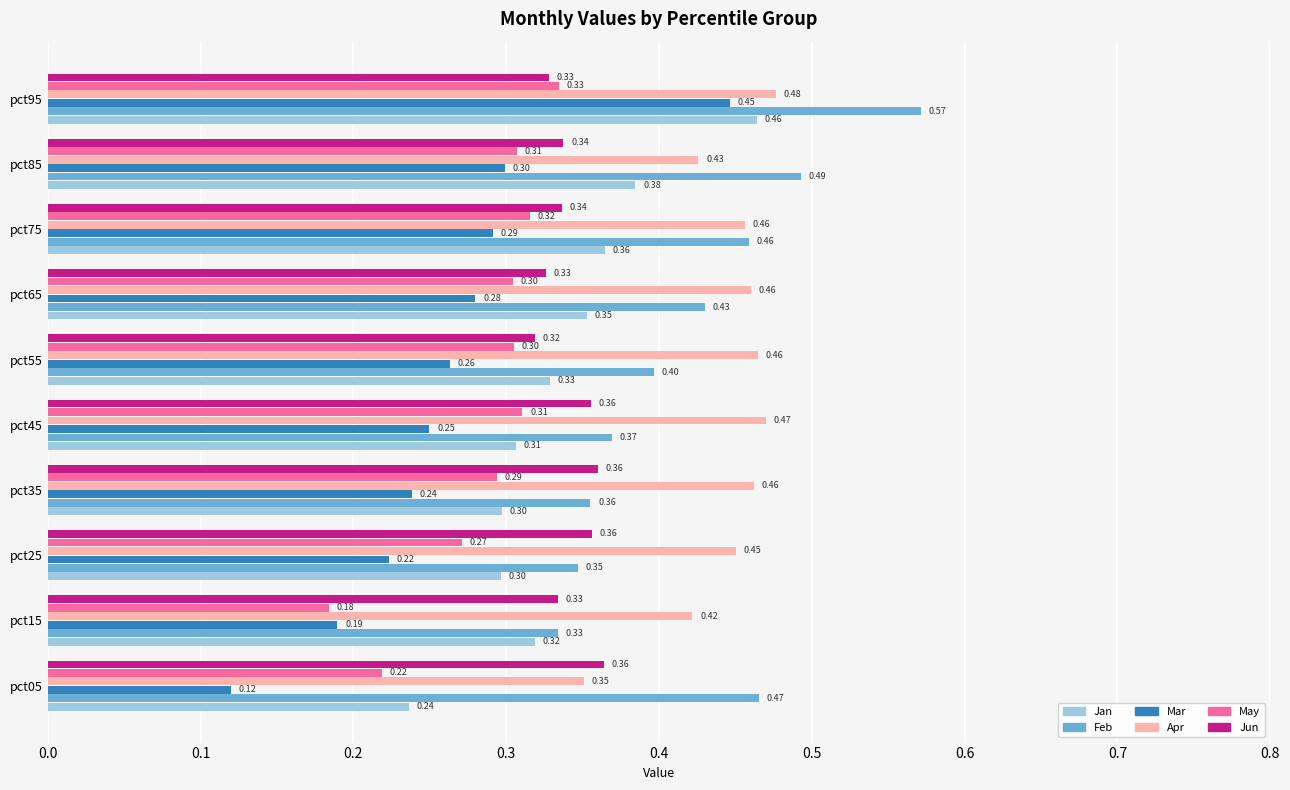

List the series in order of their peak value, lowest first.

May, Jun, Mar, Jan, Apr, Feb